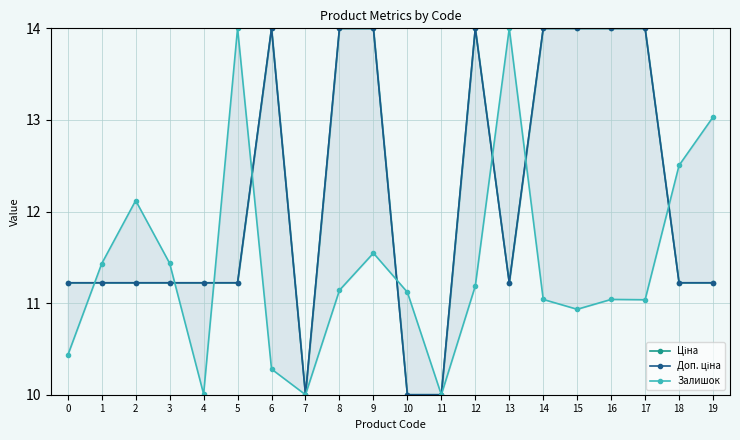

Reading left to right, list all the values displayed in this chart.

Ціна: 0=11.2	1=11.2	2=11.2	3=11.2	4=11.2	5=11.2	6=14.0	7=10.0	8=14.0	9=14.0	10=10.0	11=10.0	12=14.0	13=11.2	14=14.0	15=14.0	16=14.0	17=14.0	18=11.2	19=11.2
Доп. ціна: 0=11.2	1=11.2	2=11.2	3=11.2	4=11.2	5=11.2	6=14.0	7=10.0	8=14.0	9=14.0	10=10.0	11=10.0	12=14.0	13=11.2	14=14.0	15=14.0	16=14.0	17=14.0	18=11.2	19=11.2
Залишок: 0=10.4	1=11.4	2=12.1	3=11.4	4=10.0	5=14.0	6=10.3	7=10.0	8=11.1	9=11.5	10=11.1	11=10.0	12=11.2	13=14.0	14=11.0	15=10.9	16=11.0	17=11.0	18=12.5	19=13.0